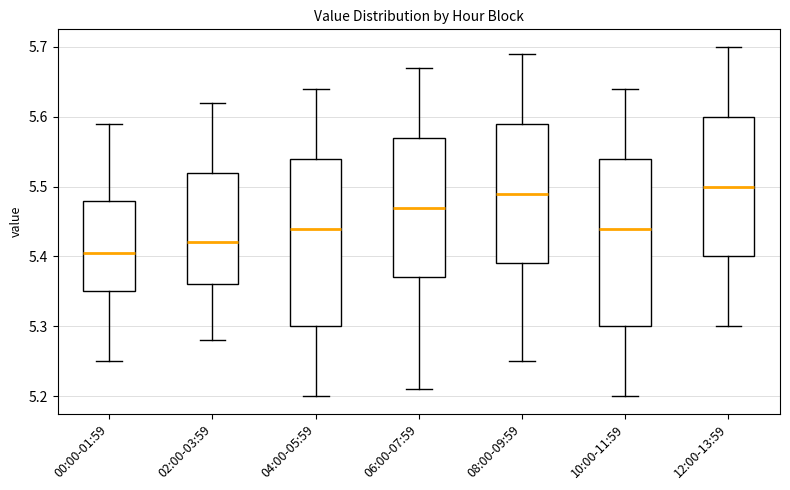

Reading left to right, transcribe this box plot: for each box, give where its median line is, the range the box spans, and where its two whiskers end, as read against the y-axis. The values are not printed on the chart, so give them approximately, as read against the axis.

00:00-01:59: median 5.41, box 5.35 to 5.48, whiskers 5.25 to 5.59
02:00-03:59: median 5.42, box 5.36 to 5.52, whiskers 5.28 to 5.62
04:00-05:59: median 5.44, box 5.30 to 5.54, whiskers 5.20 to 5.64
06:00-07:59: median 5.47, box 5.37 to 5.57, whiskers 5.21 to 5.67
08:00-09:59: median 5.49, box 5.39 to 5.59, whiskers 5.25 to 5.69
10:00-11:59: median 5.44, box 5.30 to 5.54, whiskers 5.20 to 5.64
12:00-13:59: median 5.50, box 5.40 to 5.60, whiskers 5.30 to 5.70